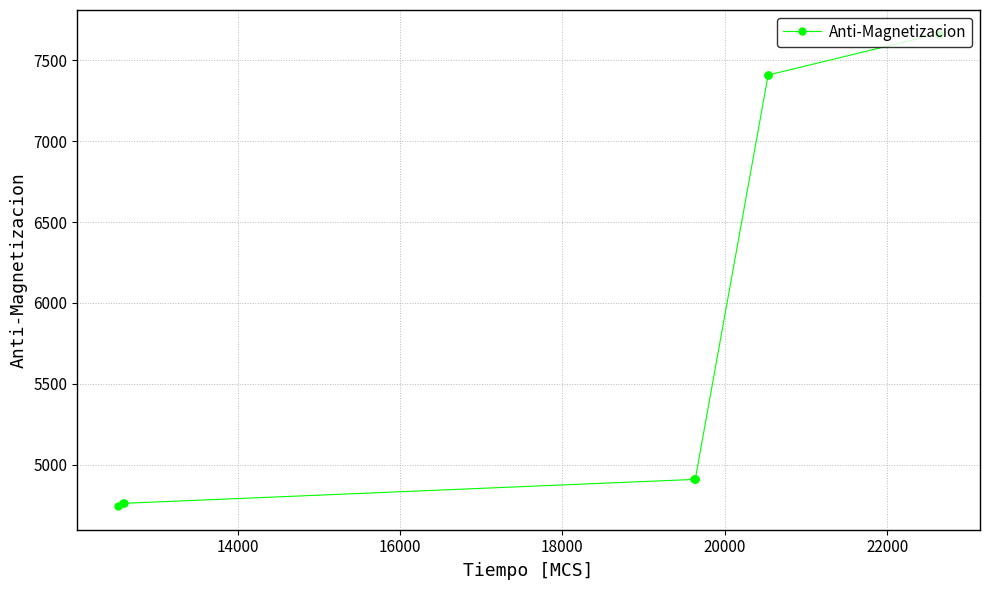

What is the value of the 8th point from the left?

7409